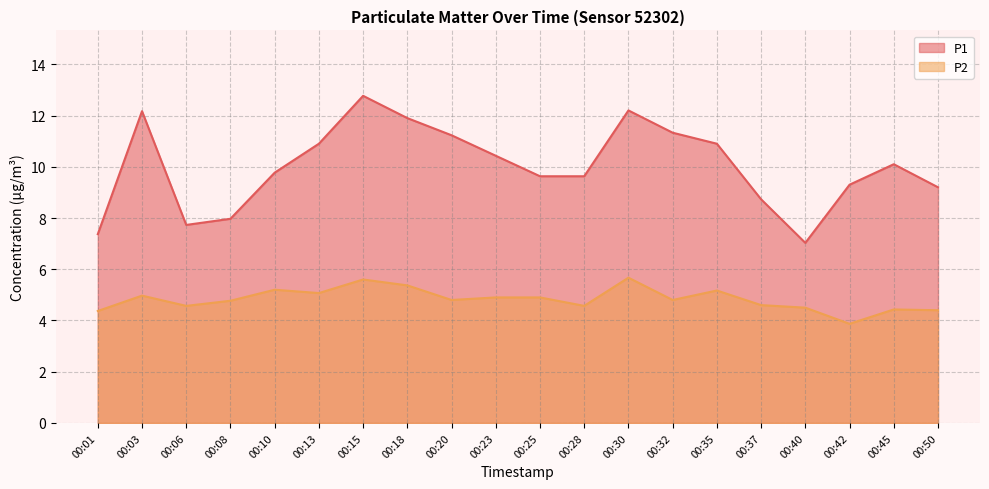

What is the smallest value displayed?

3.9